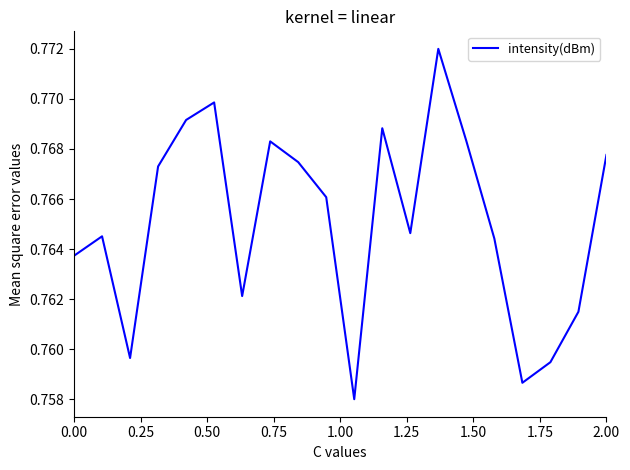

How many points are lower than both their immediate neighbors (excluding endpoints)?

5